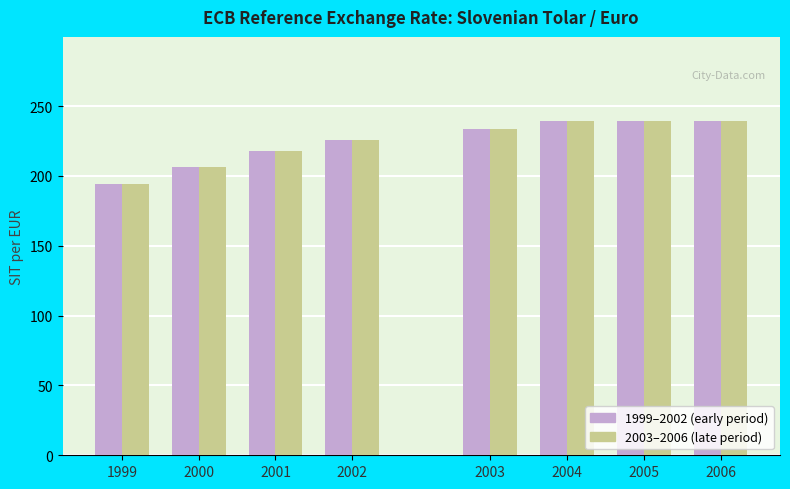

What is the value of the 2003–2006 (late period) bar at the 2nd from the left?

206.6